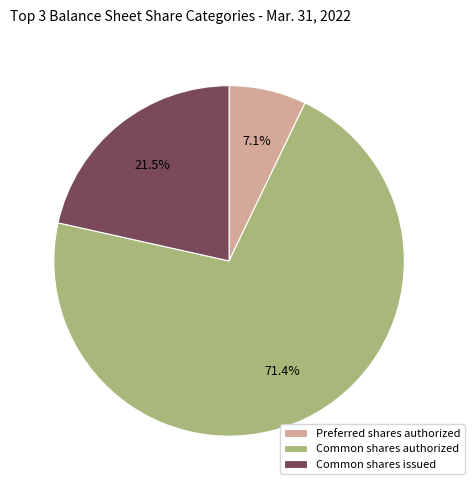

Do Preferred shares authorized and Common shares authorized together represent more than half of the pie?

Yes